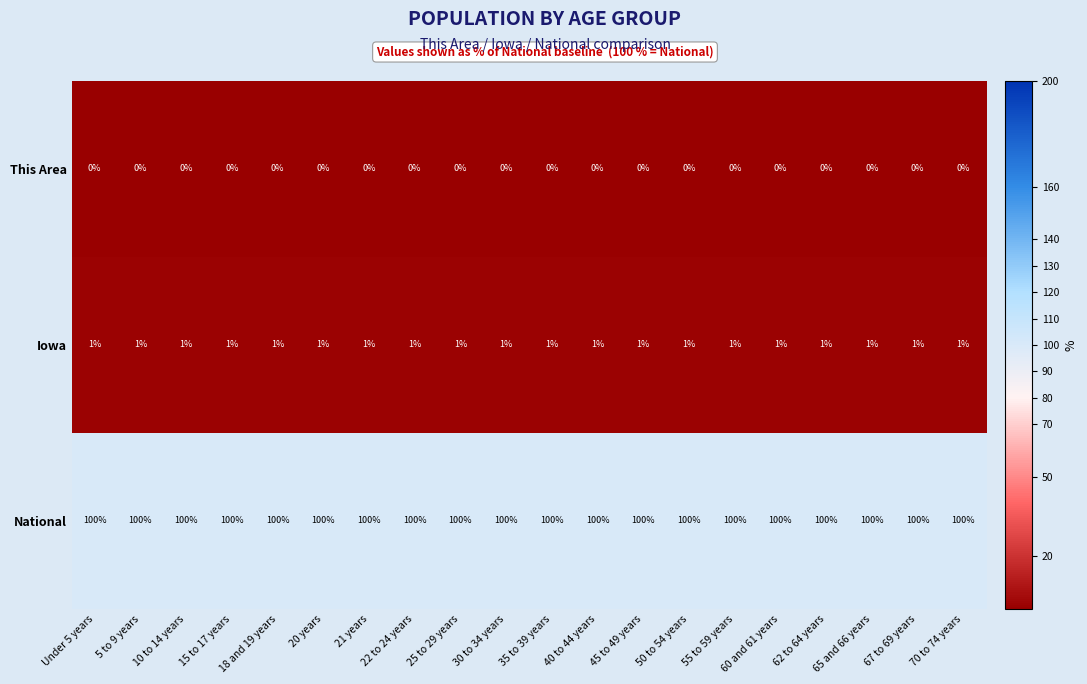

What is the spread (max minus min) of values at 25 to 29 years?

100